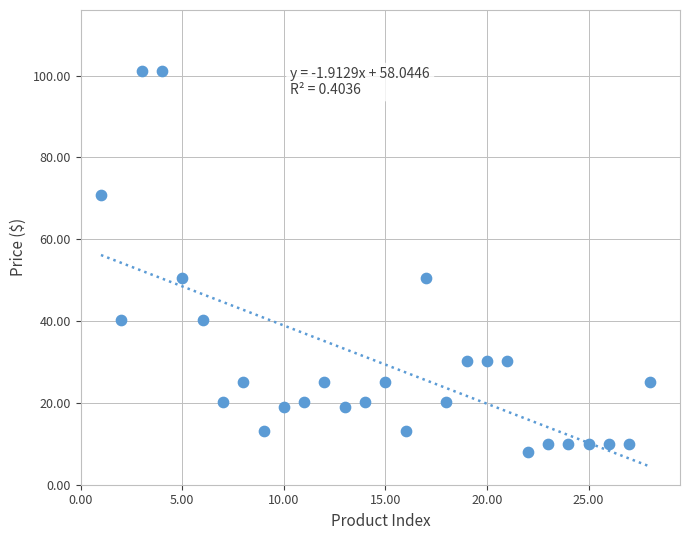

What is the range of Y values (max minus min)?

93.0